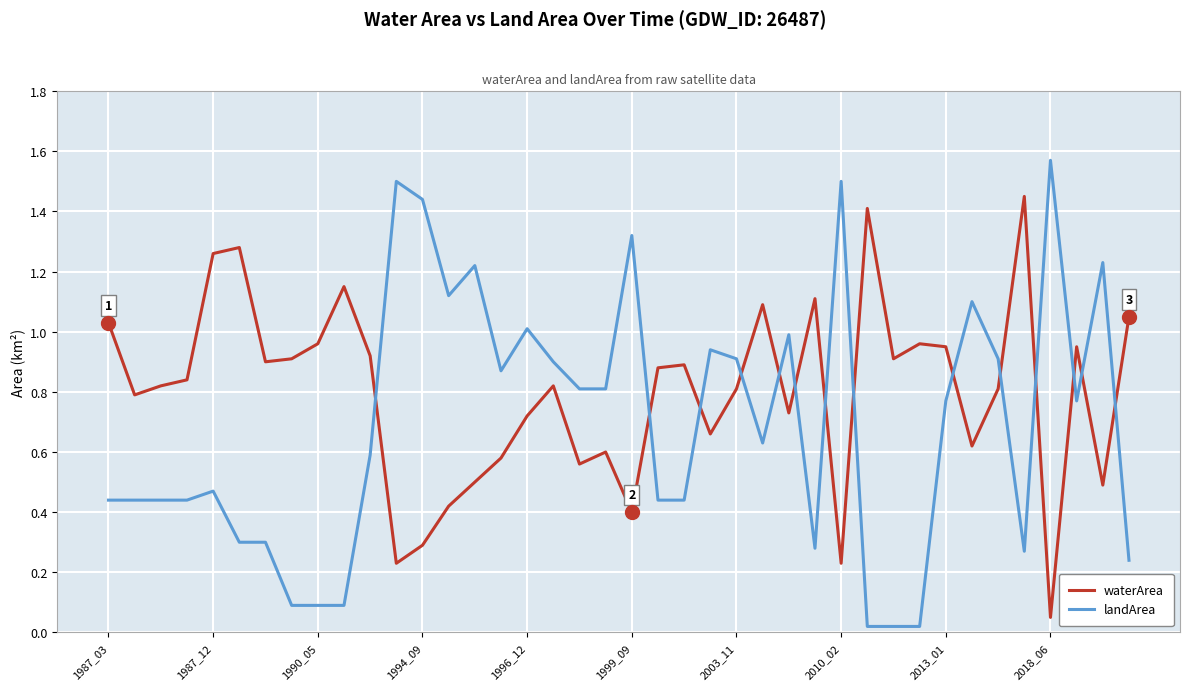

Which series has the largest total across all categories?

waterArea